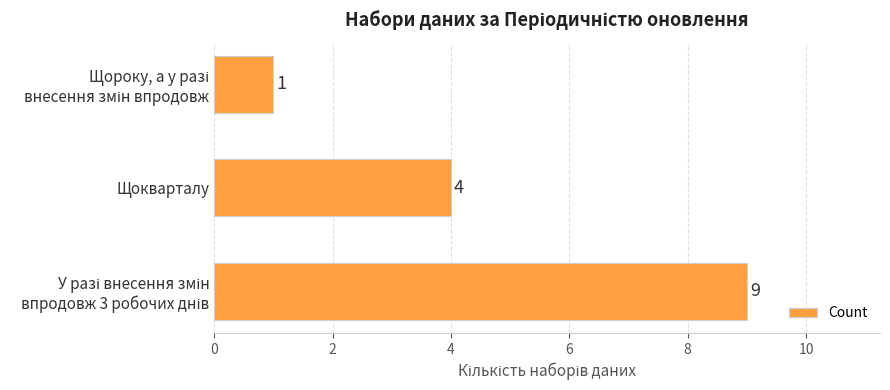

The value at Щокварталу is 1. True or false?

False